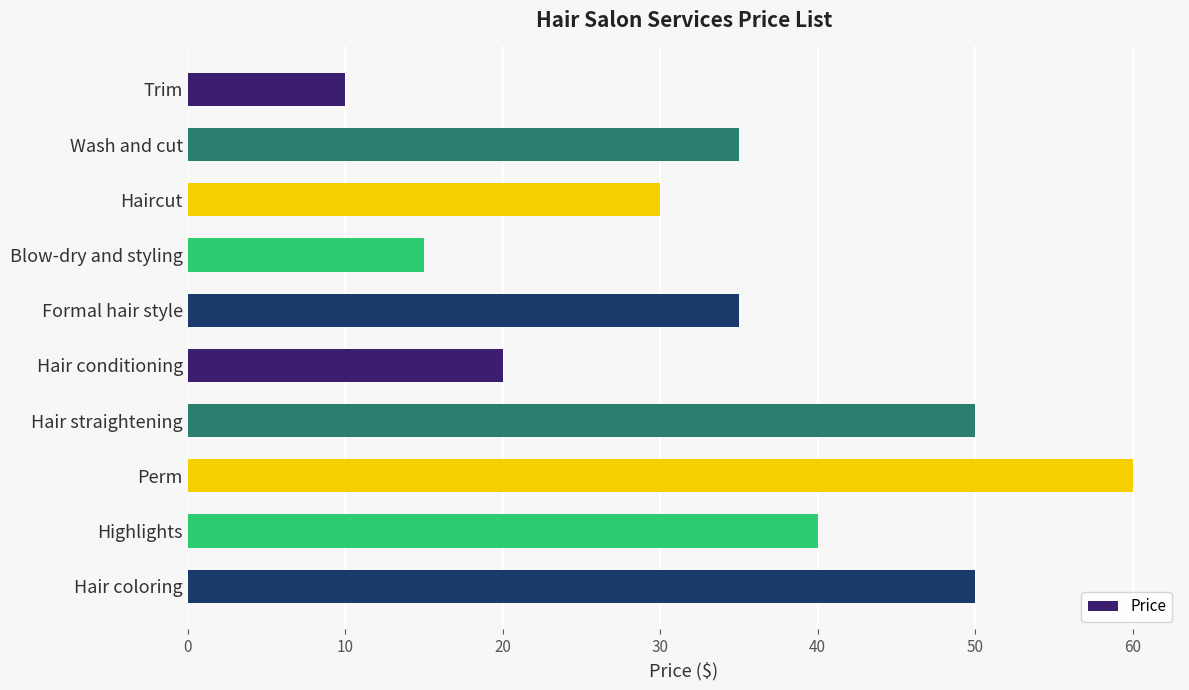

True or false: the data shows 15 at Wash and cut.

False